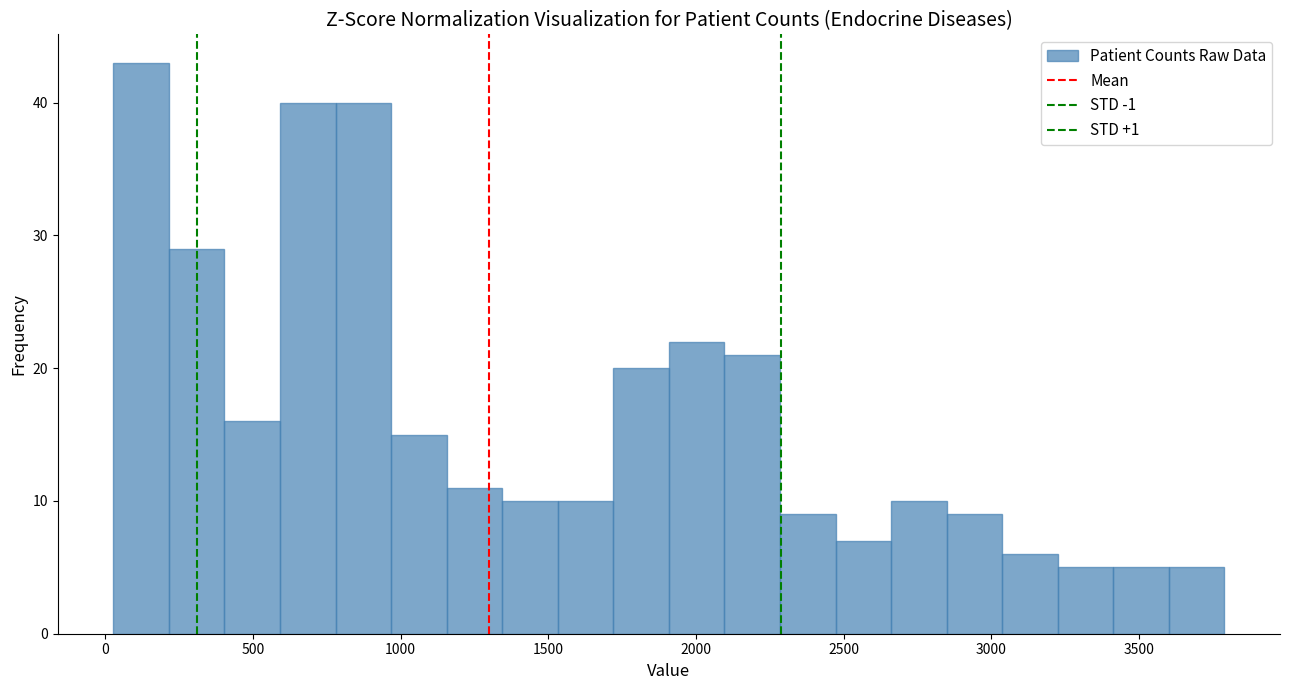

Around what value on the x-axis is the tallest bar? Give the approximate position of its centre, as read against the axis.

100